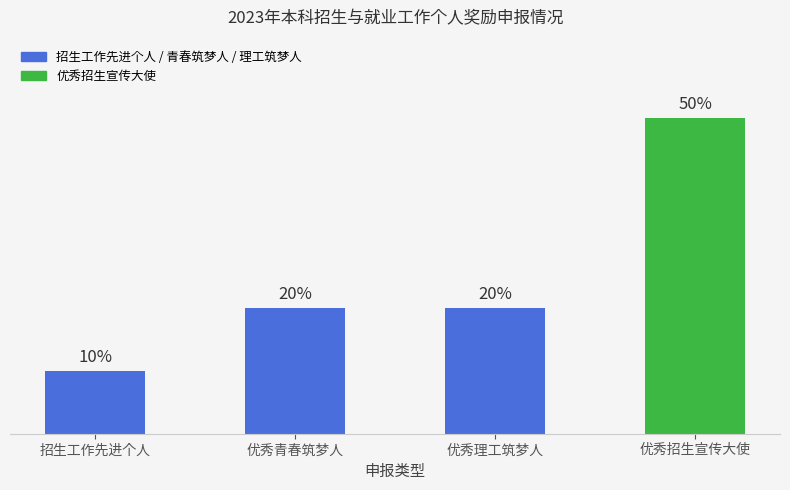

At which category does the chart reach its minimum across all series?

招生工作先进个人